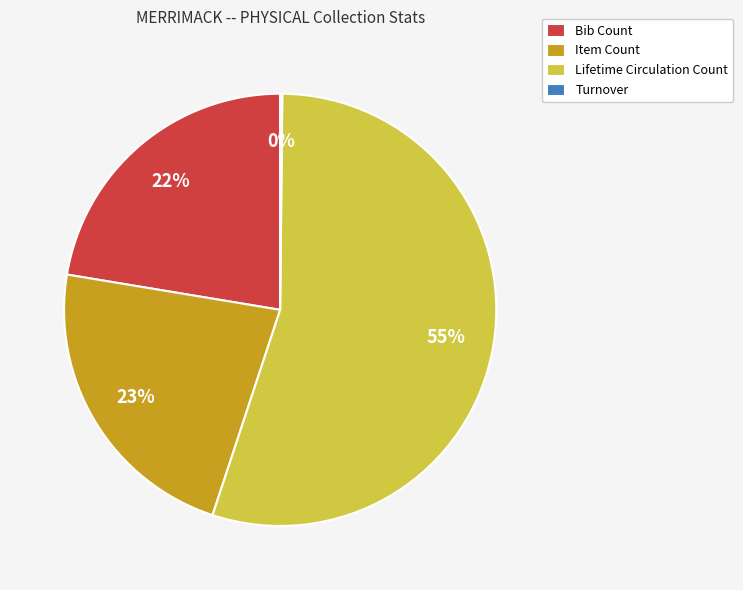

Does any single category account for the majority?

Yes